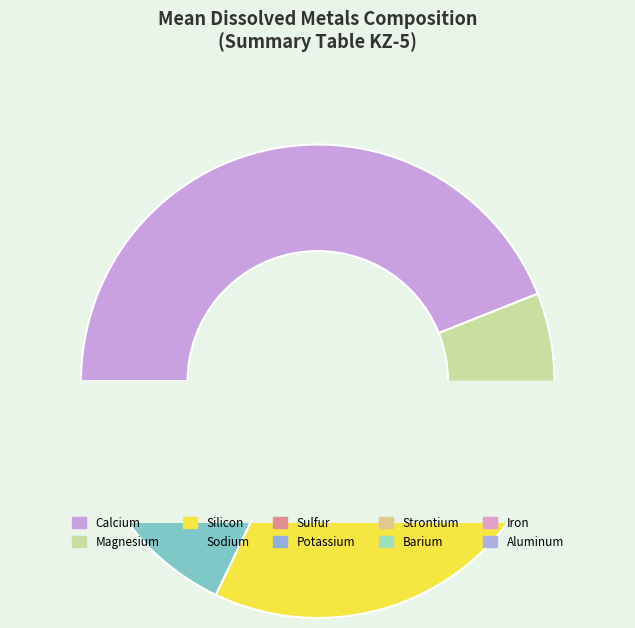

Combined, what portion of the pie is Calcium and Sodium?

53.5%